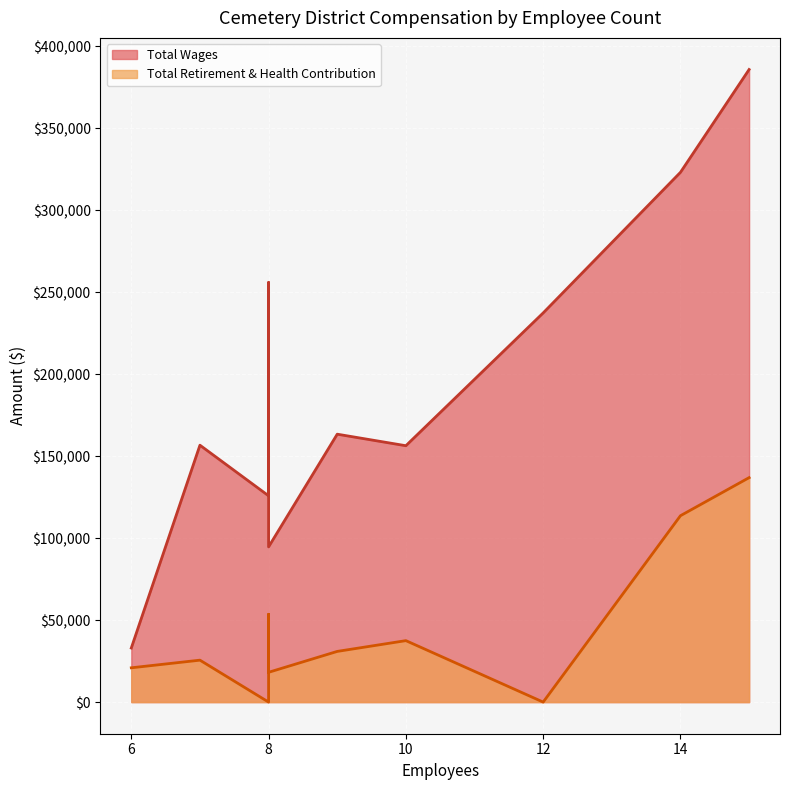

What is the difference between the second highest and second lowest values in the Total Wages series?

228459